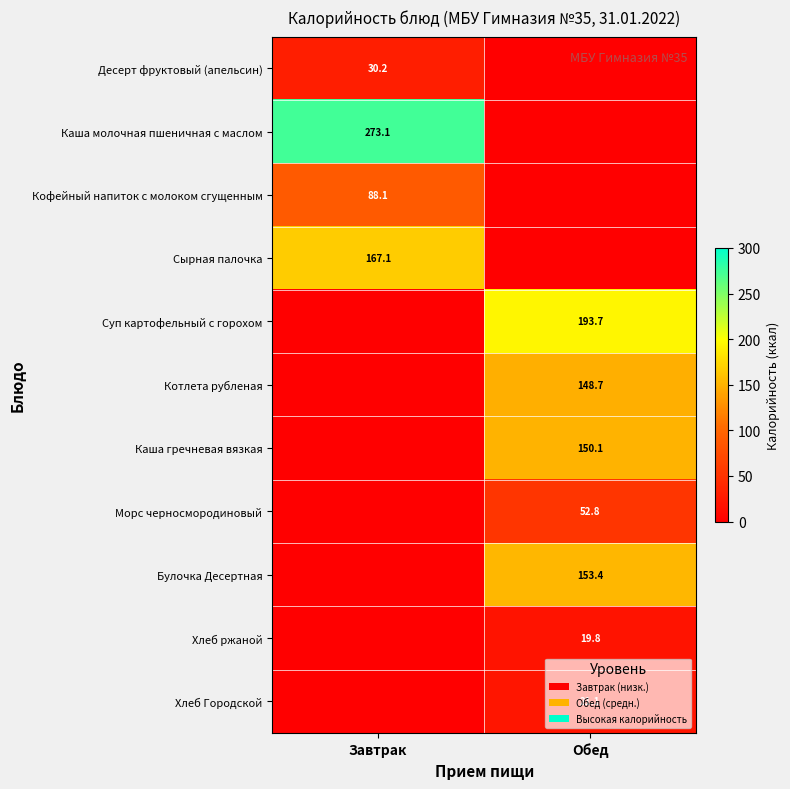

What is the greatest value displayed?

273.1